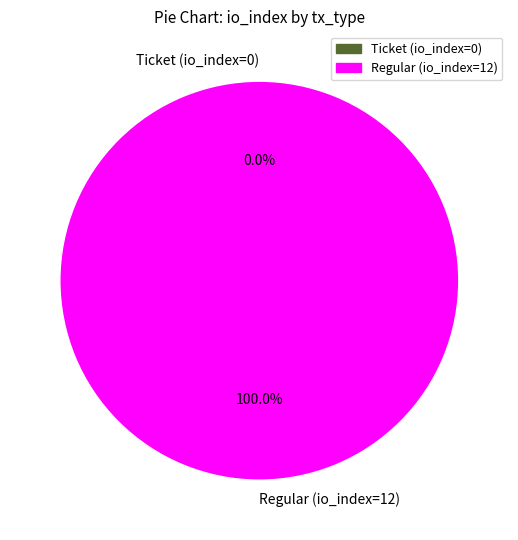

Is Regular (io_index=12) the majority of the pie?

Yes